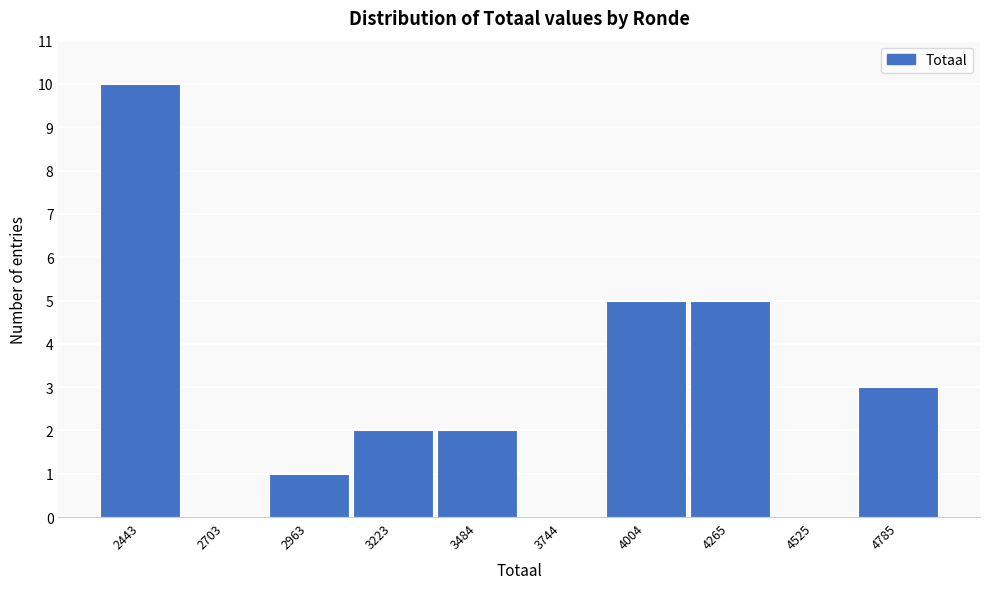

Reading left to right, extract all data points from this chart.

2443=10	2703=0	2963=1	3223=2	3484=2	3744=0	4004=5	4265=5	4525=0	4785=3